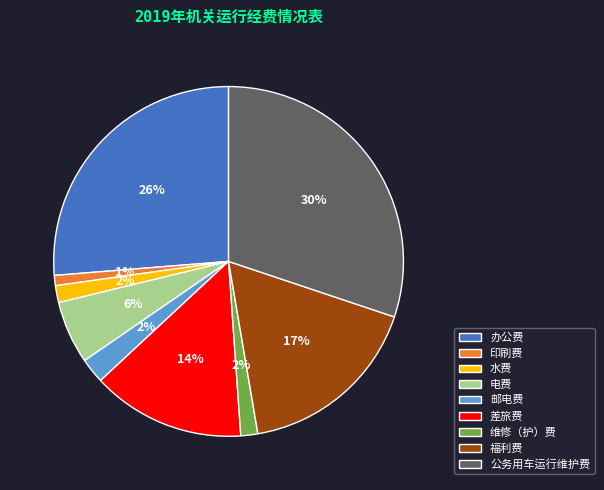

Is there a majority slice in this chart?

No